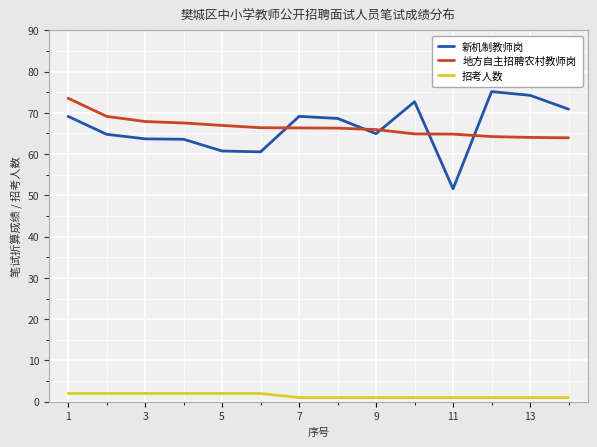

Which series has the largest range (max minus min)?

新机制教师岗